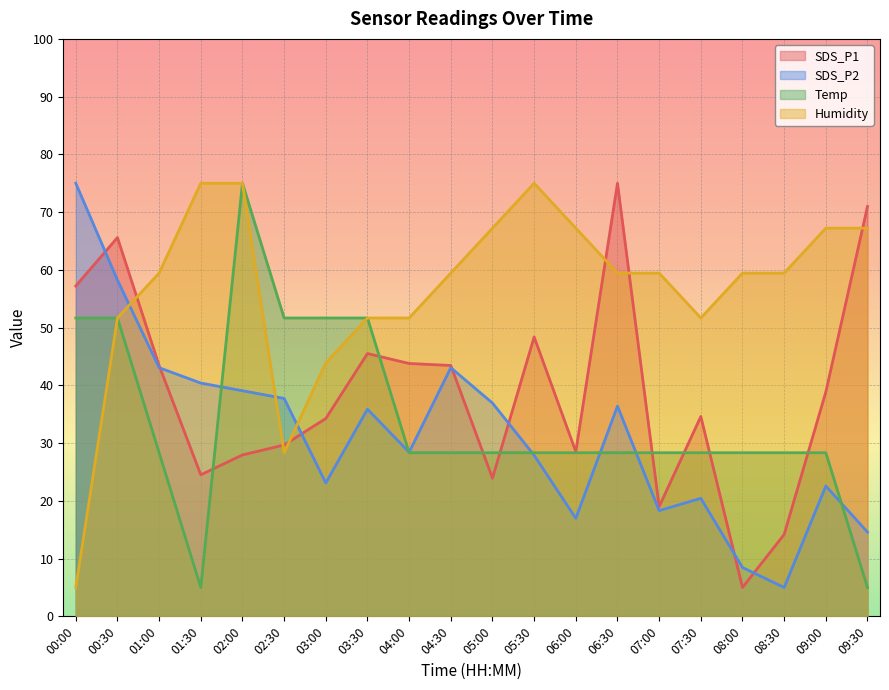

What is the difference between the Humidity values at 08:00 and 09:00?

7.8